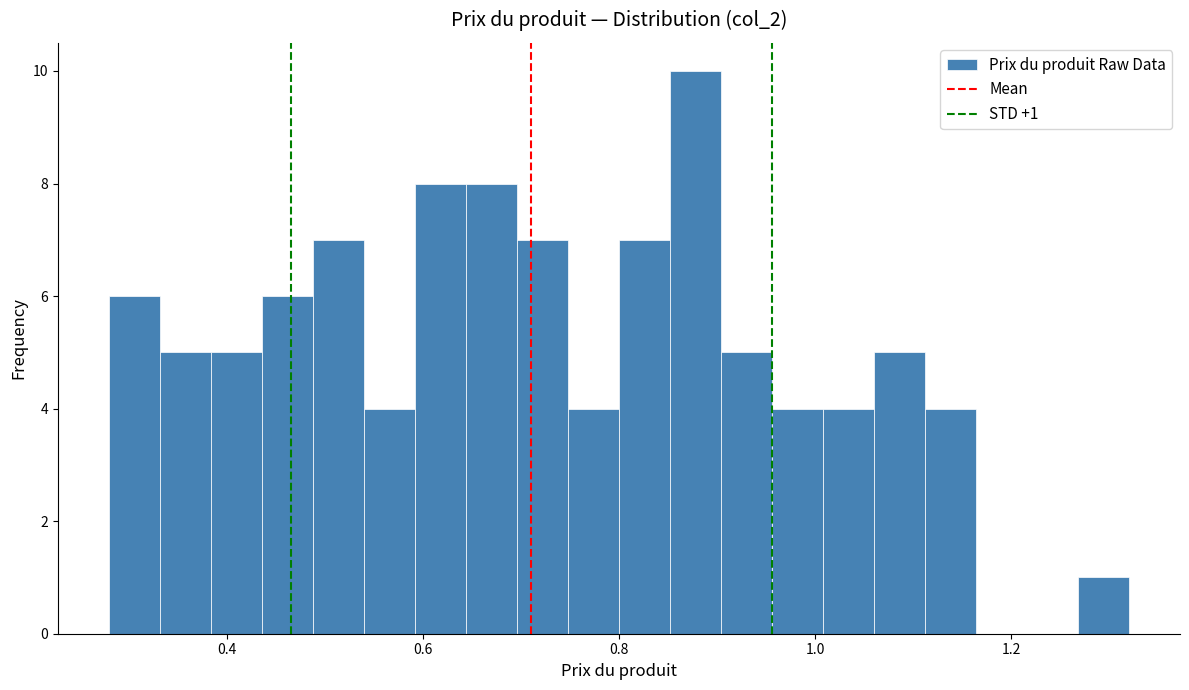

Around what value on the x-axis is the tallest bar? Give the approximate position of its centre, as read against the axis.

0.88